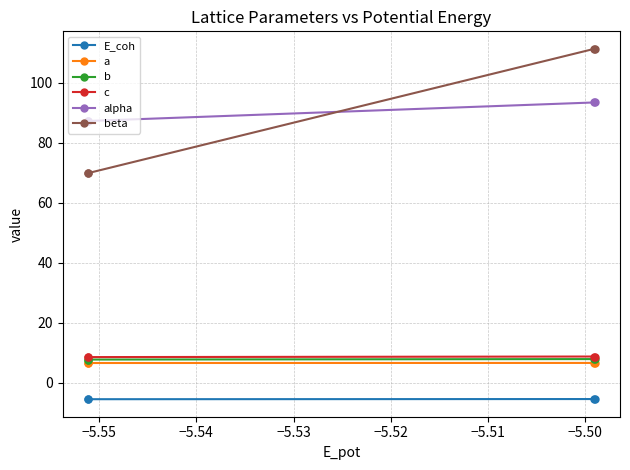

How many data points does each series have?

4